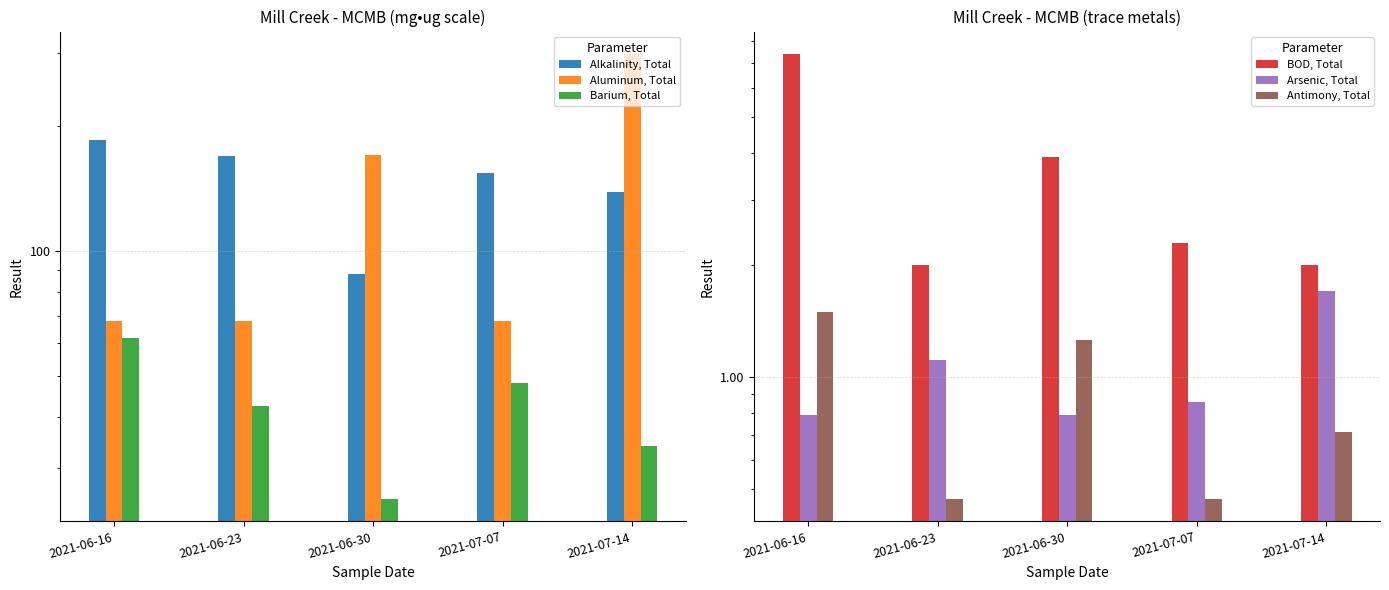

What is the approximate value of Aluminum, Total at 2021-07-07?

68.0